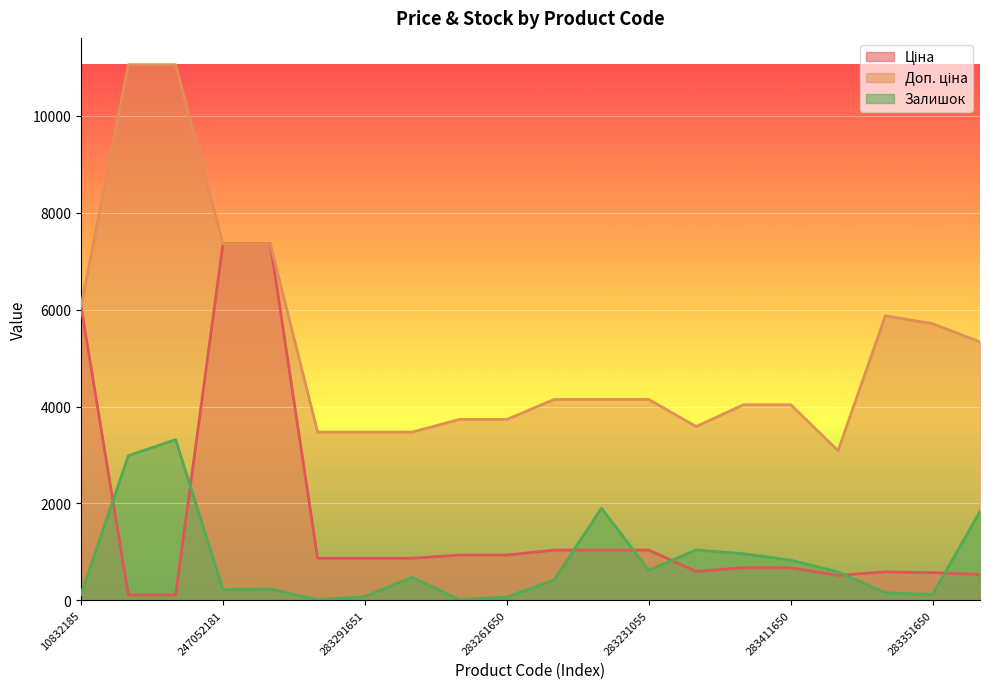

Which series has the largest total across all categories?

Доп. ціна